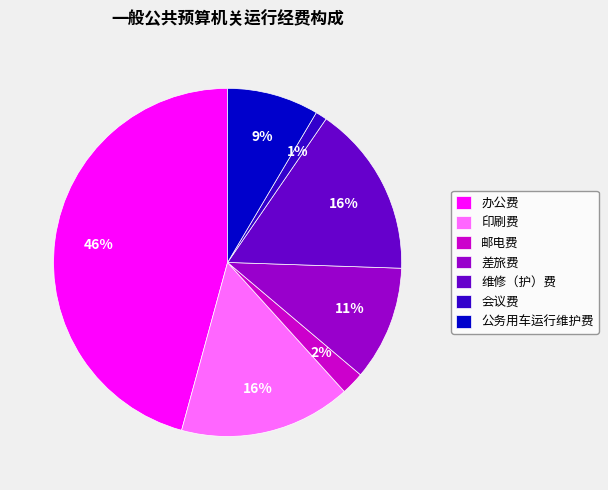

Approximately how many times larger is the value at 会议费 compared to 差旅费?

0.1